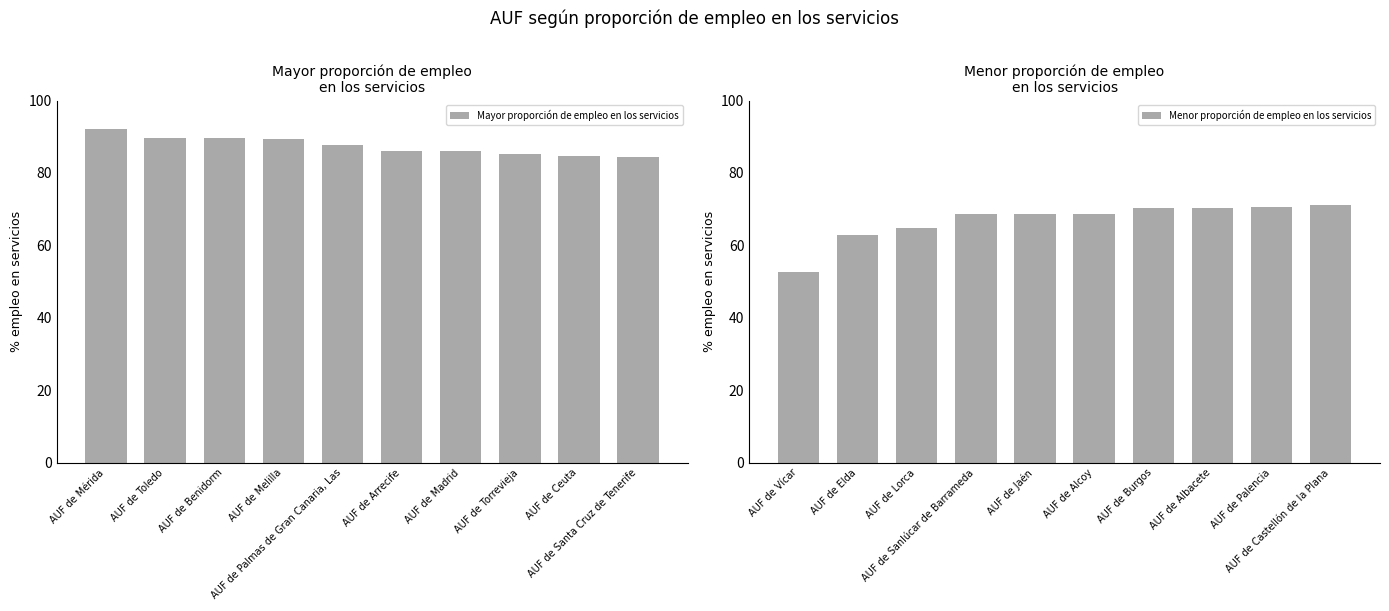

Reading left to right, transcribe all the data shown in this chart.

Mayor proporción de empleo en los servicios: 92.1	89.6	89.5	89.2	87.6	86.0	85.9	85.2	84.8	84.5
Menor proporción de empleo en los servicios: 52.6	62.8	64.9	68.6	68.7	68.8	70.3	70.3	70.7	71.3